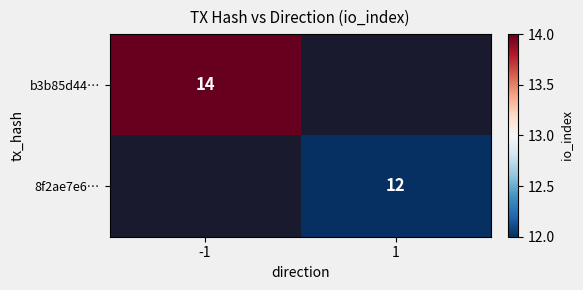

The value of 8f2ae7e6… at 1 is 3. True or false?

False